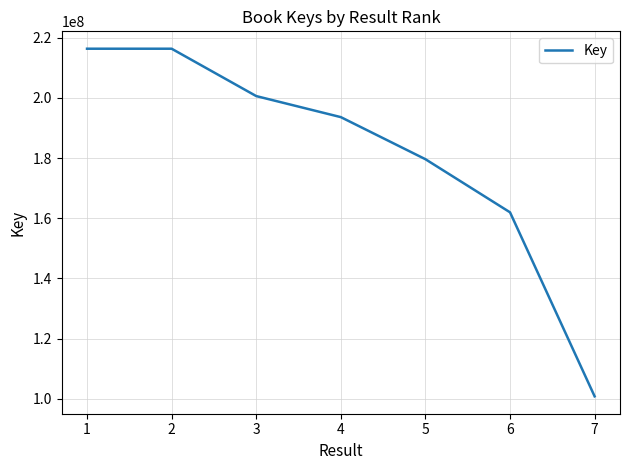

Where is the data nearest to the value 158593863?

6